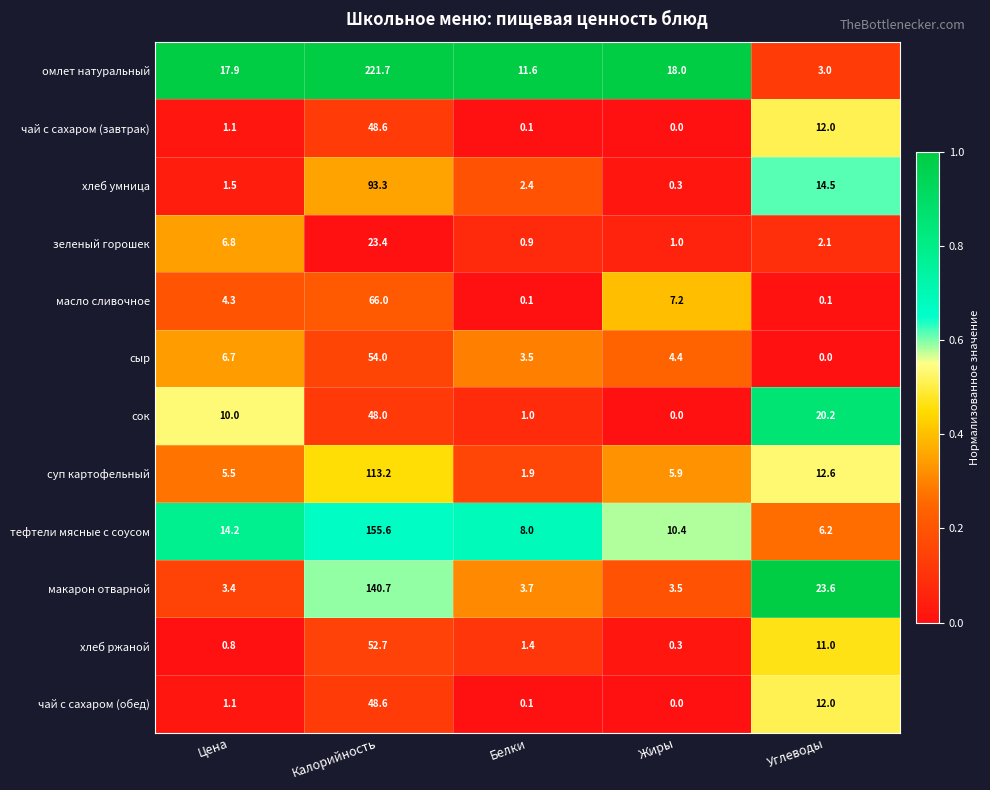

Which series has the largest total across all categories?

омлет натуральный